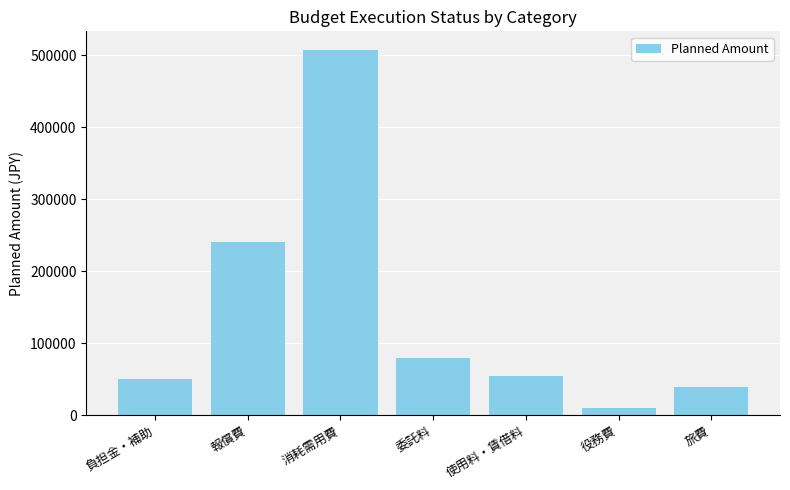

Approximately how many times larger is the value at 消耗需用費 compared to 役務費?

50.8